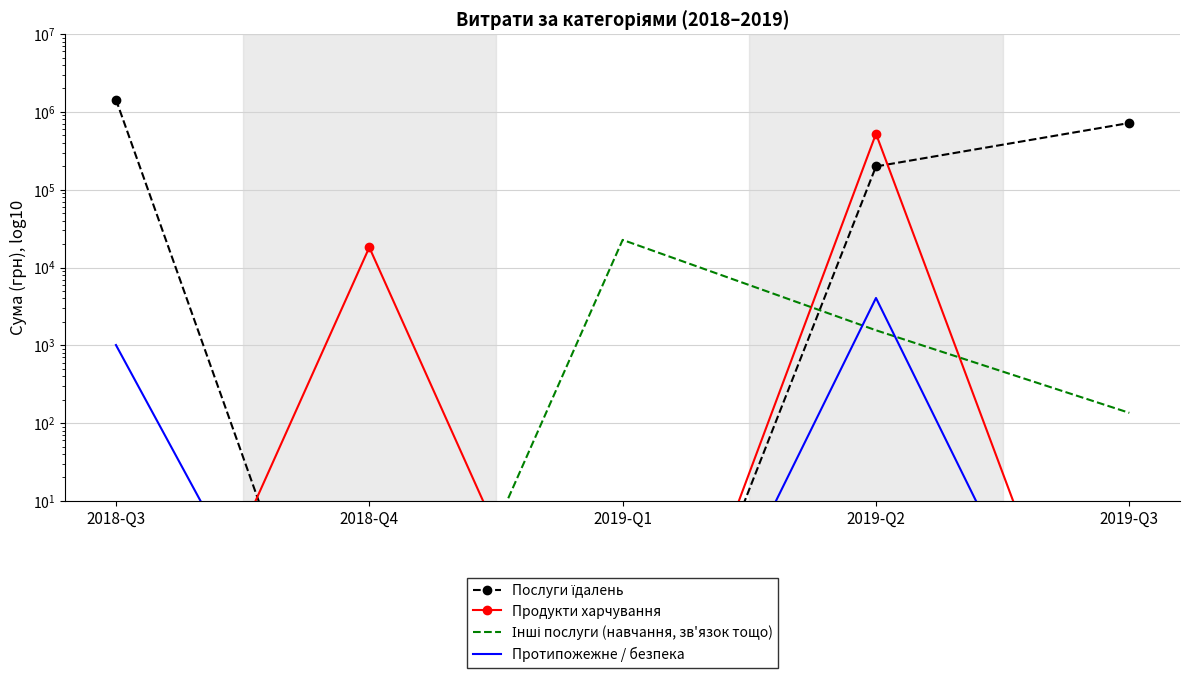

What is the difference between the maximum and minimum values in the Протипожежне / безпека series?

4060.0